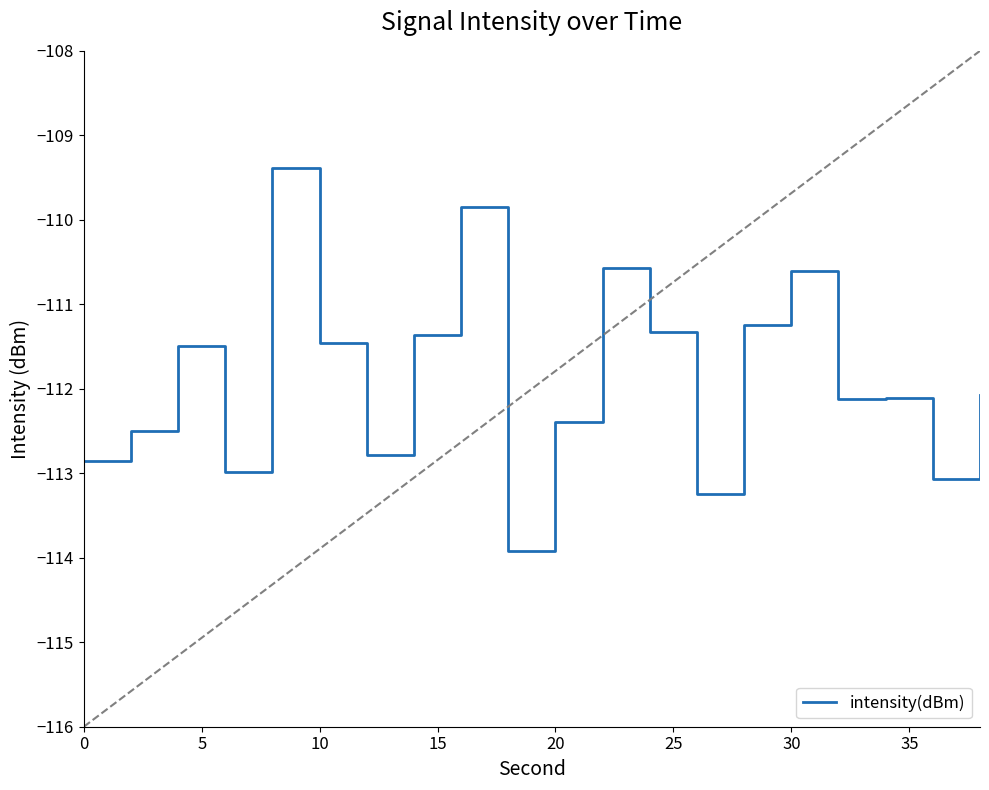

What is the minimum value shown in the chart?

-113.9